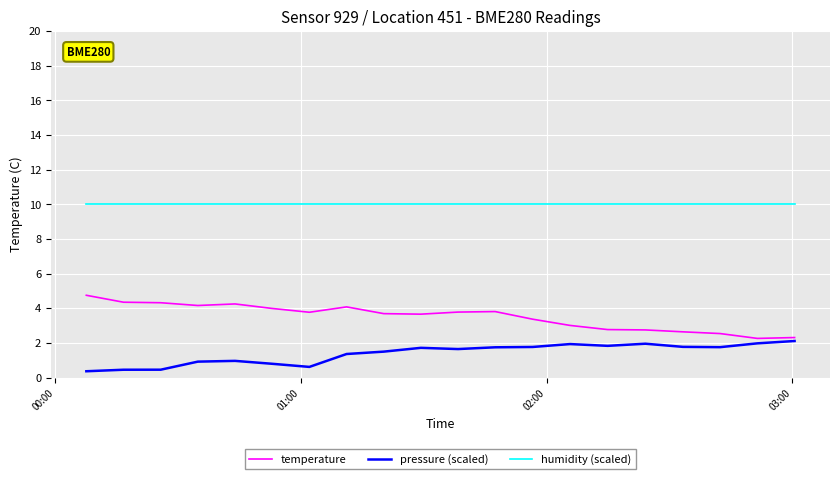

Rank the series by their average value, from lowest to highest.

pressure (scaled), temperature, humidity (scaled)